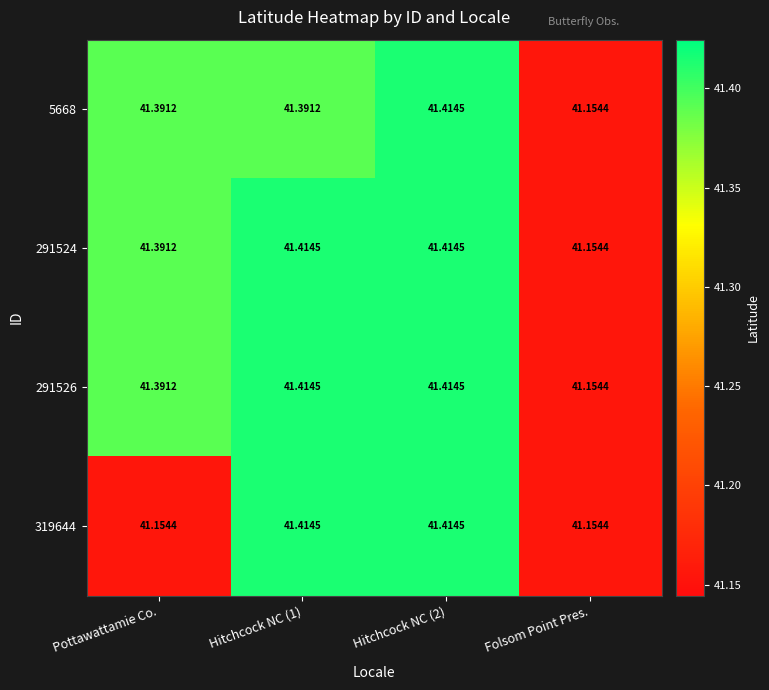

Where is 291524 nearest to the value 41?

Folsom Point Pres.